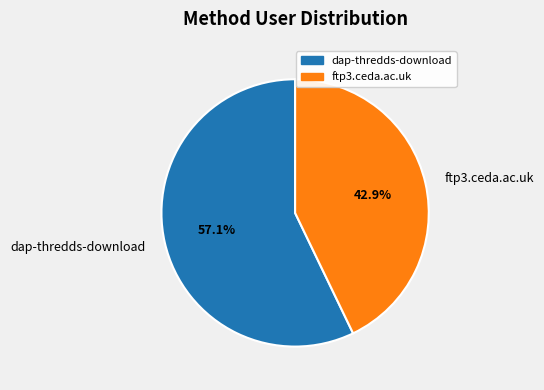

Rank the categories by value from lowest to highest.

ftp3.ceda.ac.uk, dap-thredds-download